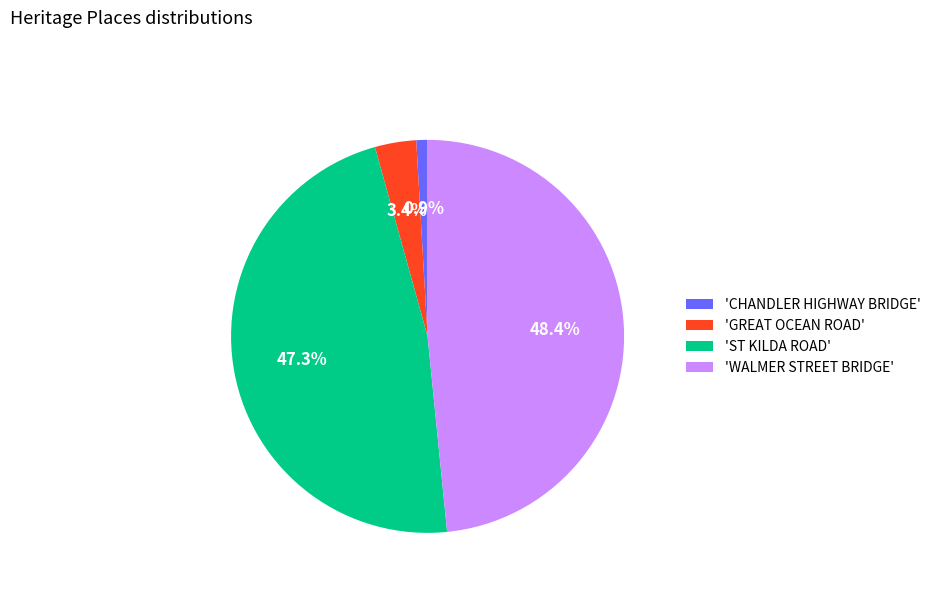

Combined, what portion of the pie is 'GREAT OCEAN ROAD' and 'WALMER STREET BRIDGE'?

51.8%